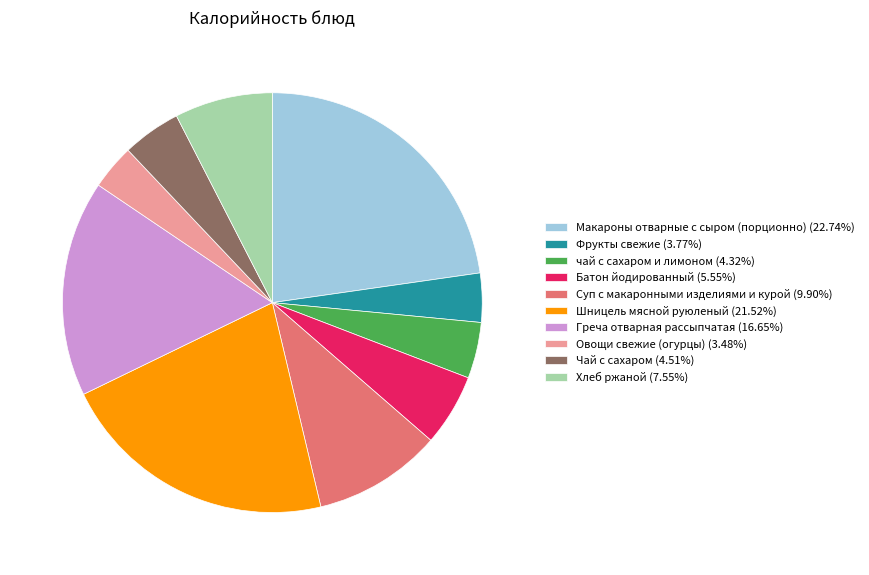

Do чай с сахаром и лимоном (4.32%) and Овощи свежие (огурцы) (3.48%) together represent more than half of the pie?

No